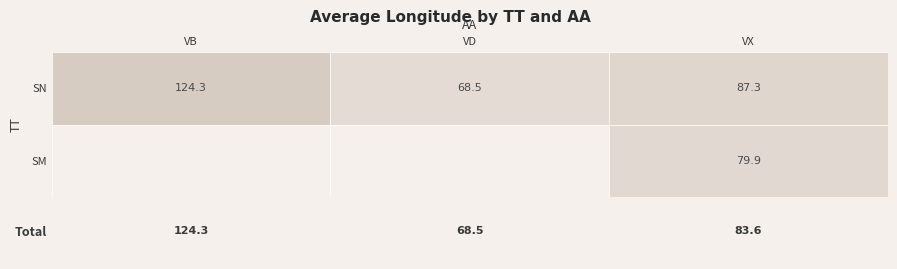

At which category is the sum across all series the highest?

VX